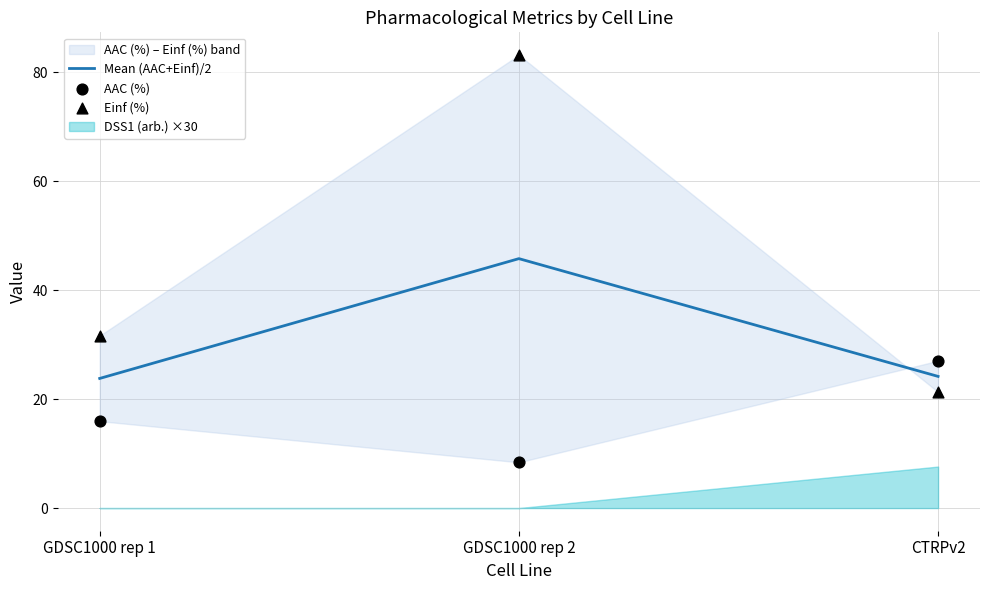

Which series has the largest total across all categories?

Einf (%)